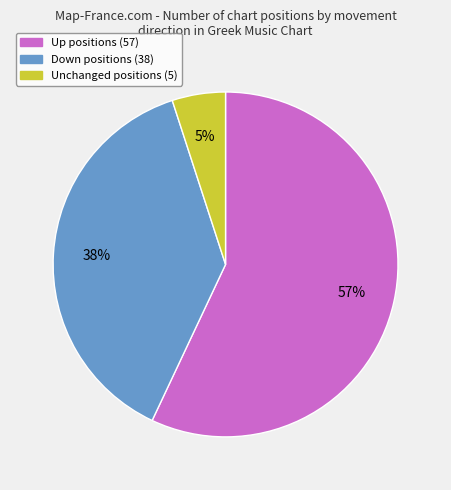

To the nearest percent, what is the average slice percentage?

33%